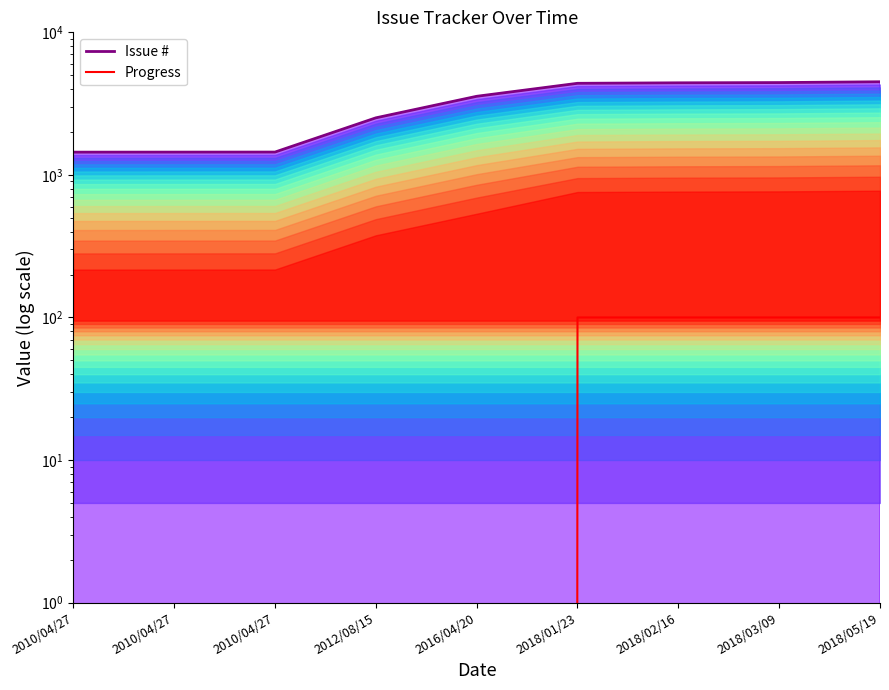

What are all the series names shown in the legend?

Issue #, Progress